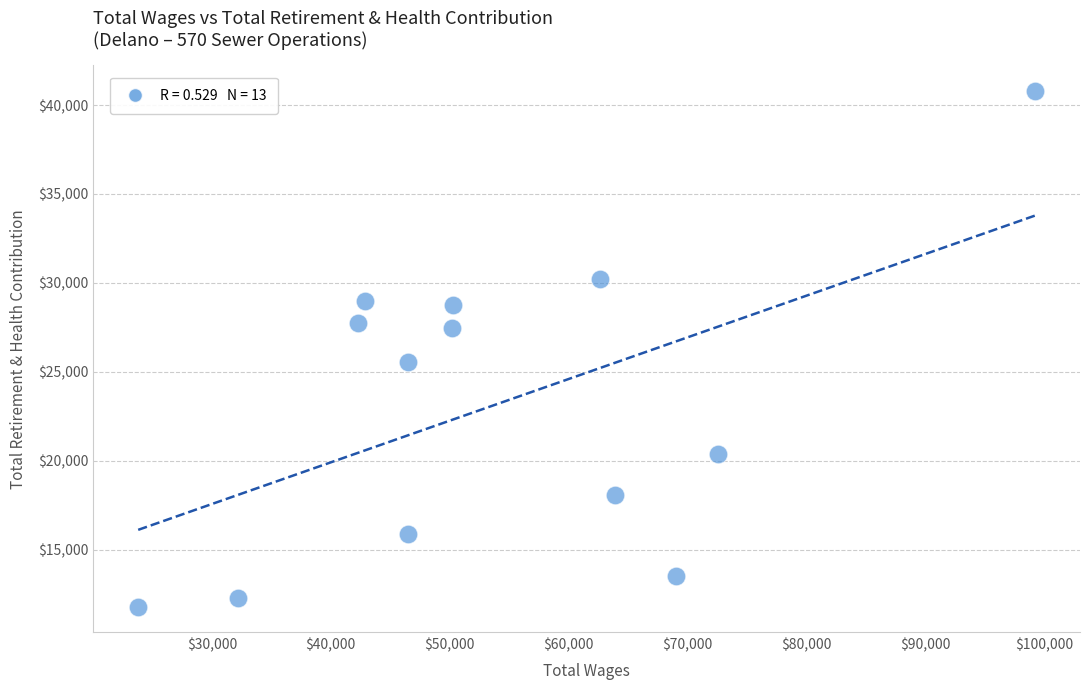

What Y value in the scatter plot is closest to 26295?

25570